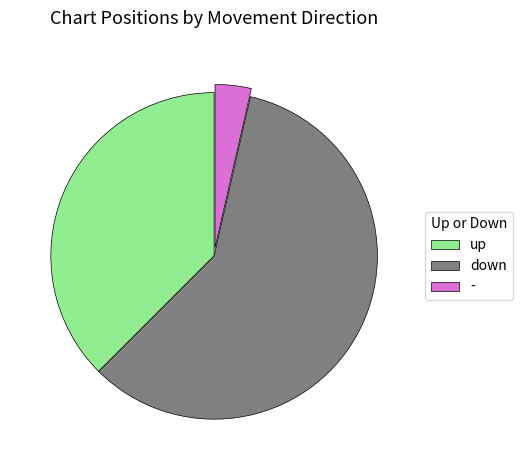

Between - and down, which is larger?

down